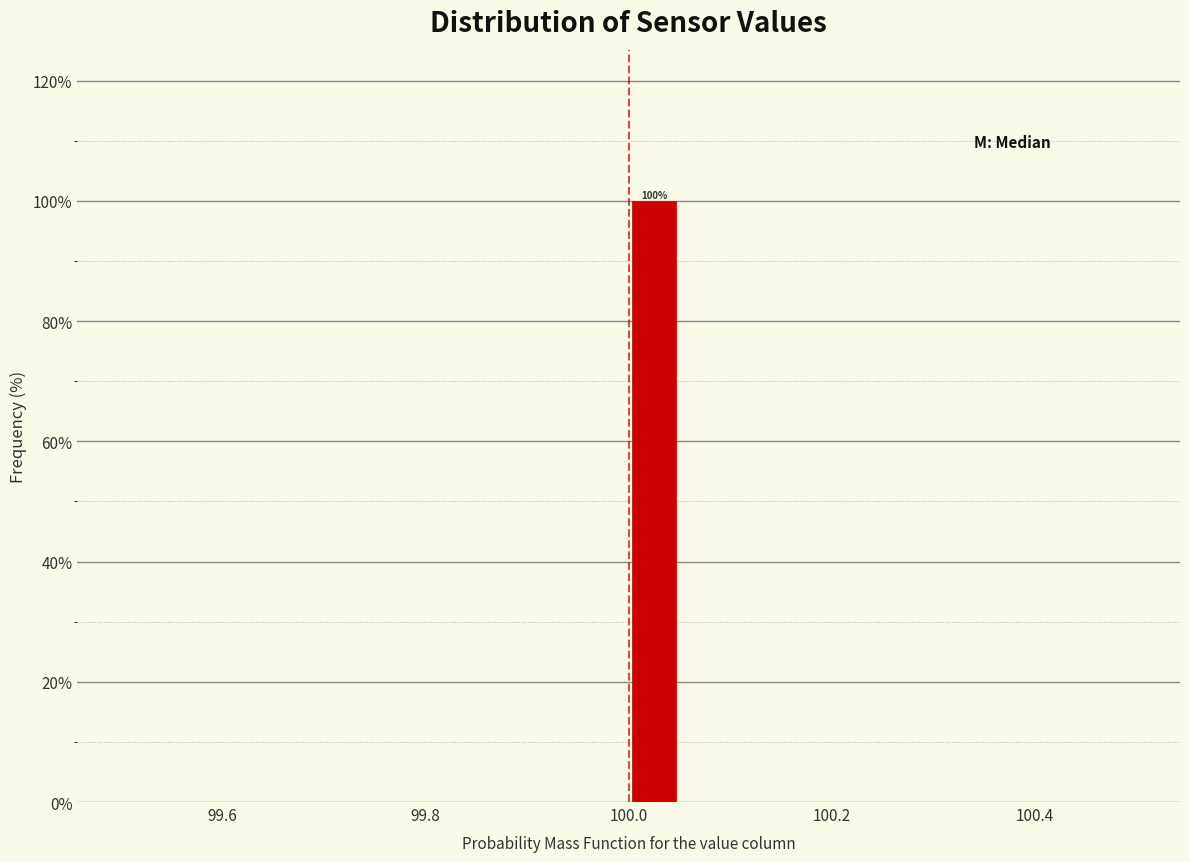

Around what value on the x-axis is the tallest bar? Give the approximate position of its centre, as read against the axis.

100.02